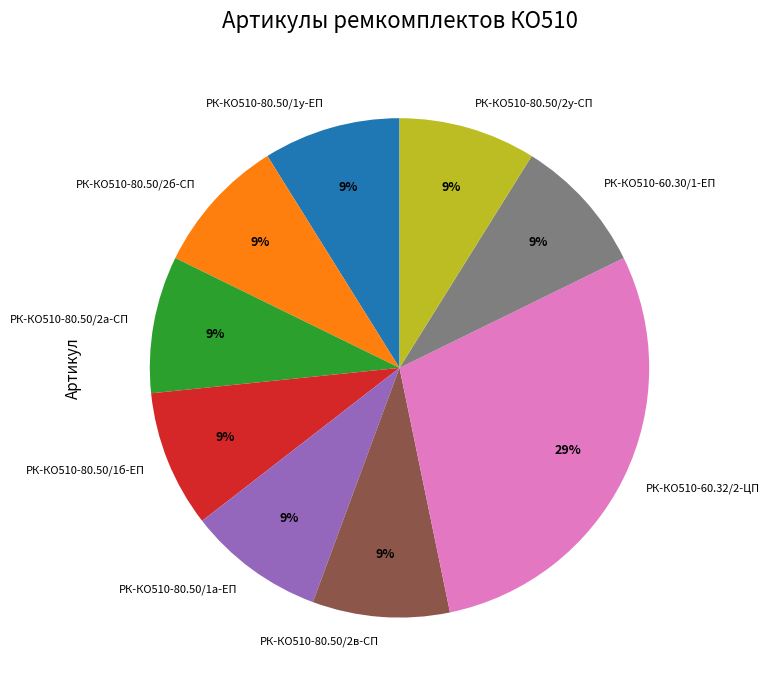

How many slices are in this pie chart?

9